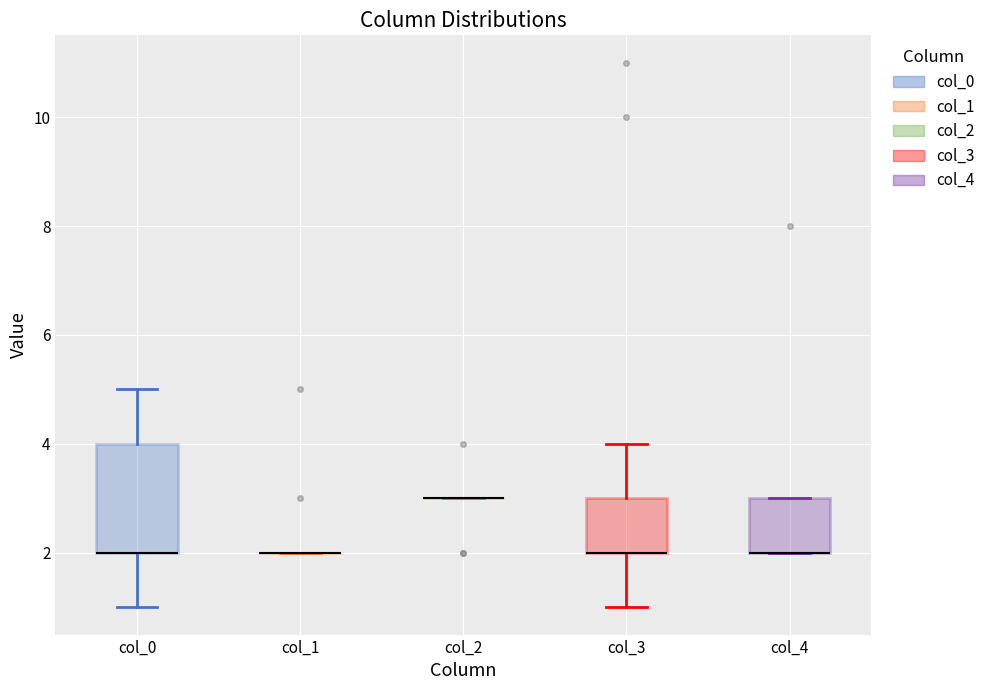

Reading left to right, read every box against the y-axis: the position of its median line, the range the box covers, and the ends of its whiskers. The values are not printed on the chart, so give them approximately, as read against the axis.

col_0: median 2 (drawn on the box's lower edge), box 2 to 4, whiskers 1 to 5
col_1: box collapsed to a line at 2, whiskers 2 to 2
col_2: box collapsed to a line at 3, whiskers 3 to 3
col_3: median 2 (drawn on the box's lower edge), box 2 to 3, whiskers 1 to 4
col_4: median 2 (drawn on the box's lower edge), box 2 to 3, whiskers 2 to 3